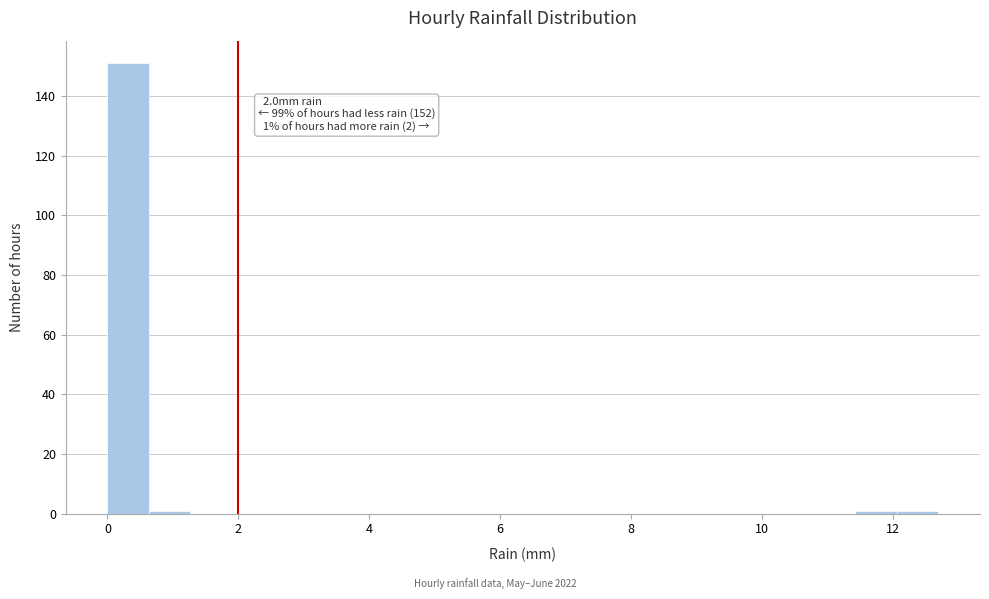

Read against the x-axis, roughly where is the centre of the tallest bar?

0.4